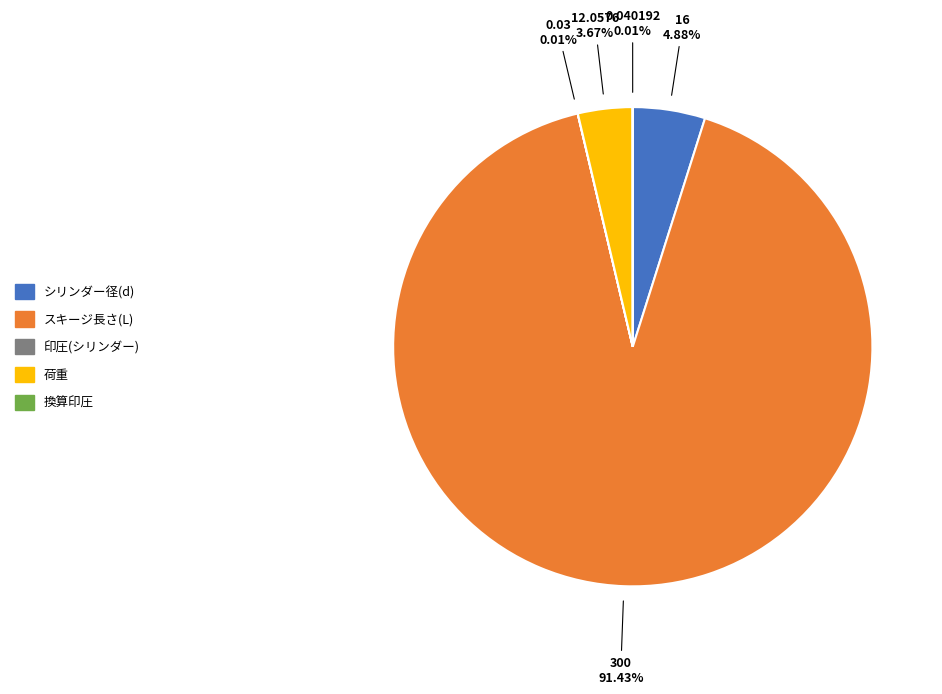

What is the majority slice?

スキージ長さ(L)